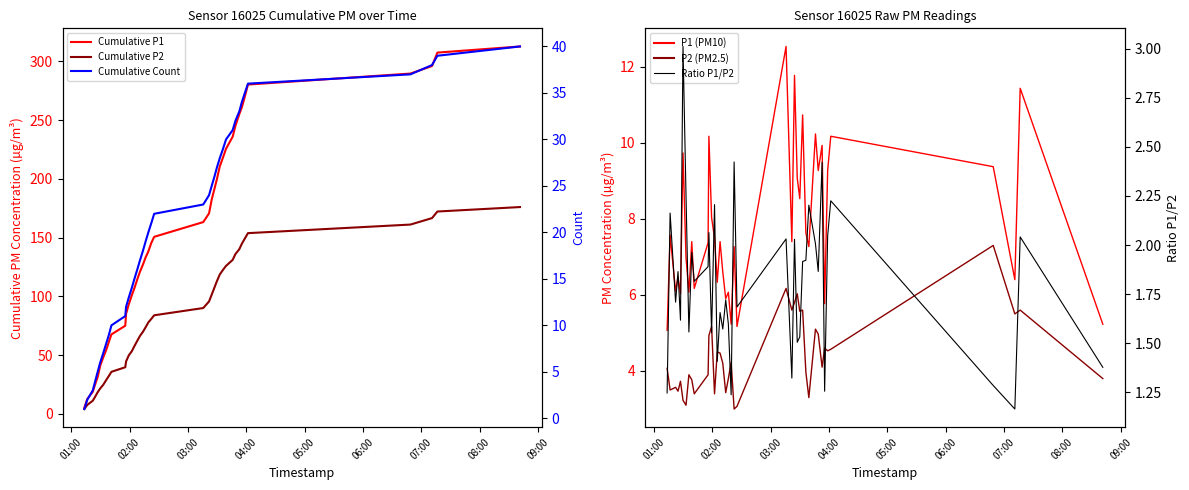

Does the chart display data point markers on the line(s)?

No